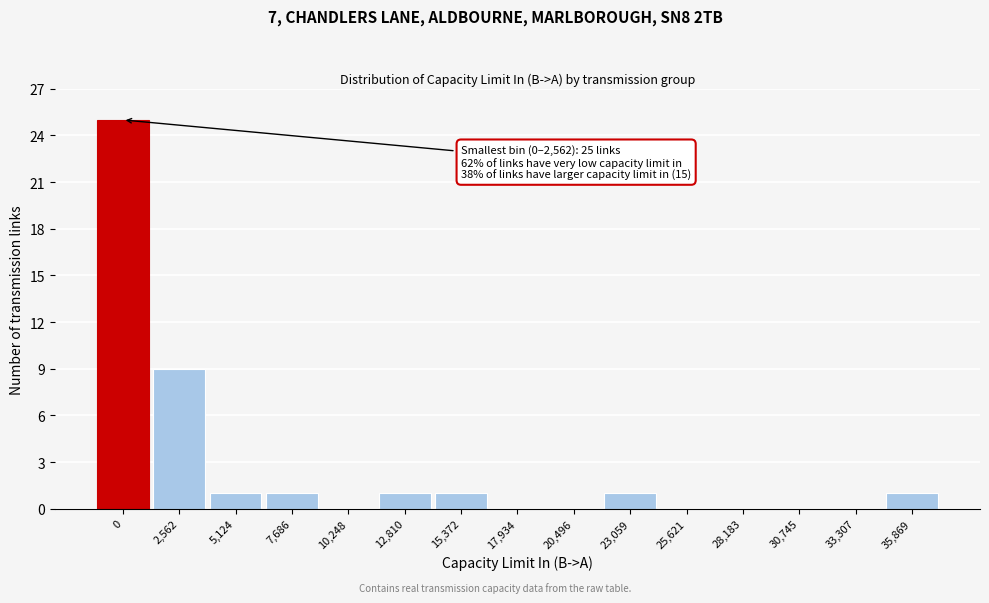

Reading left to right, list all the values displayed in this chart.

0=25	2,562=9	5,124=1	7,686=1	10,248=0	12,810=1	15,372=1	17,934=0	20,496=0	23,059=1	25,621=0	28,183=0	30,745=0	33,307=0	35,869=1